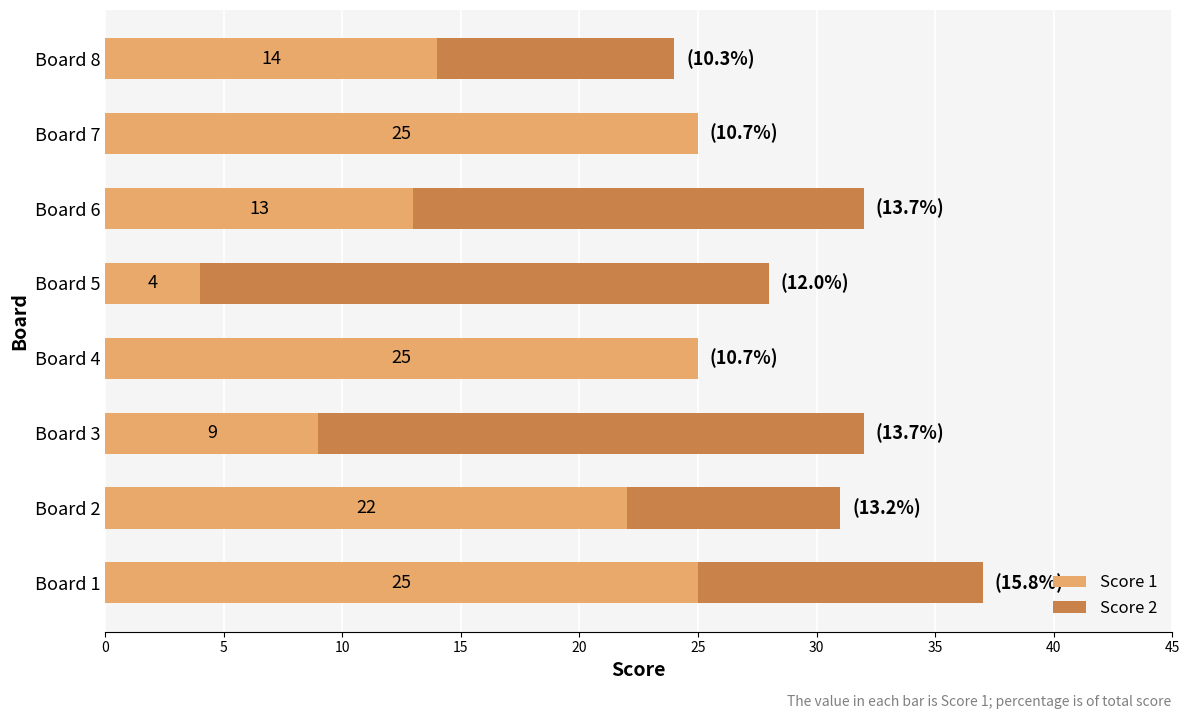

At which label is Score 1 closest to 14?

Board 8